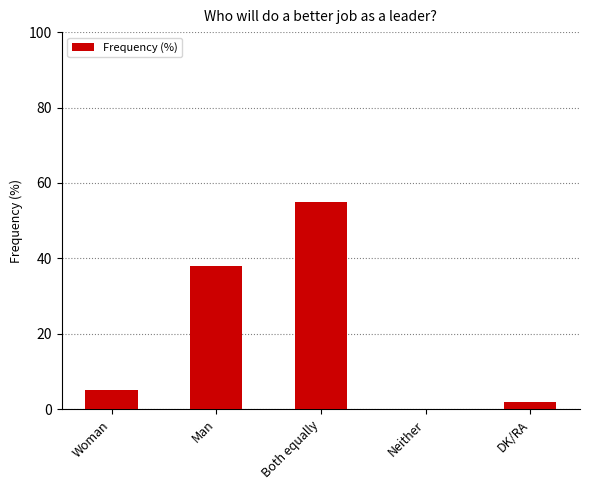

Which label corresponds to the largest value in the chart?

Both equally